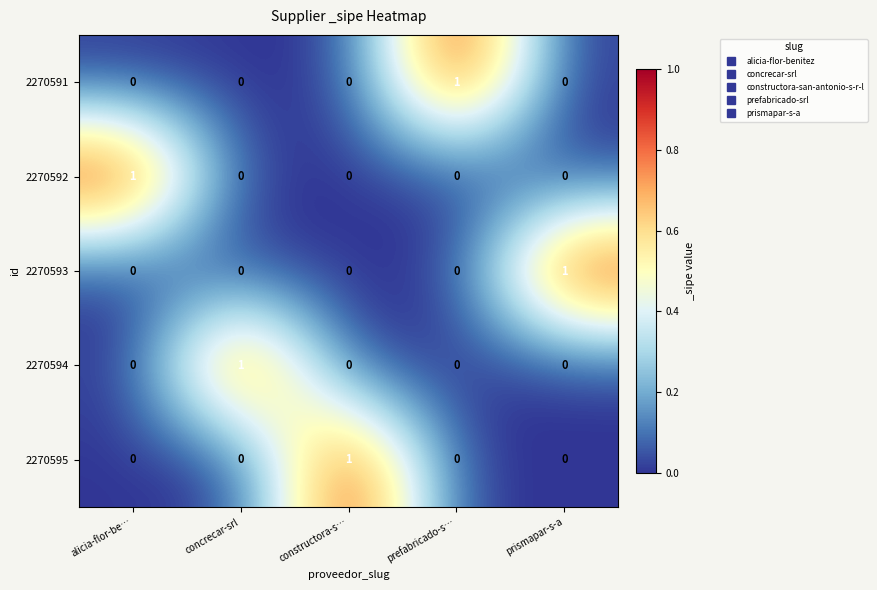

At how many categories does at least one series exceed 0?

5